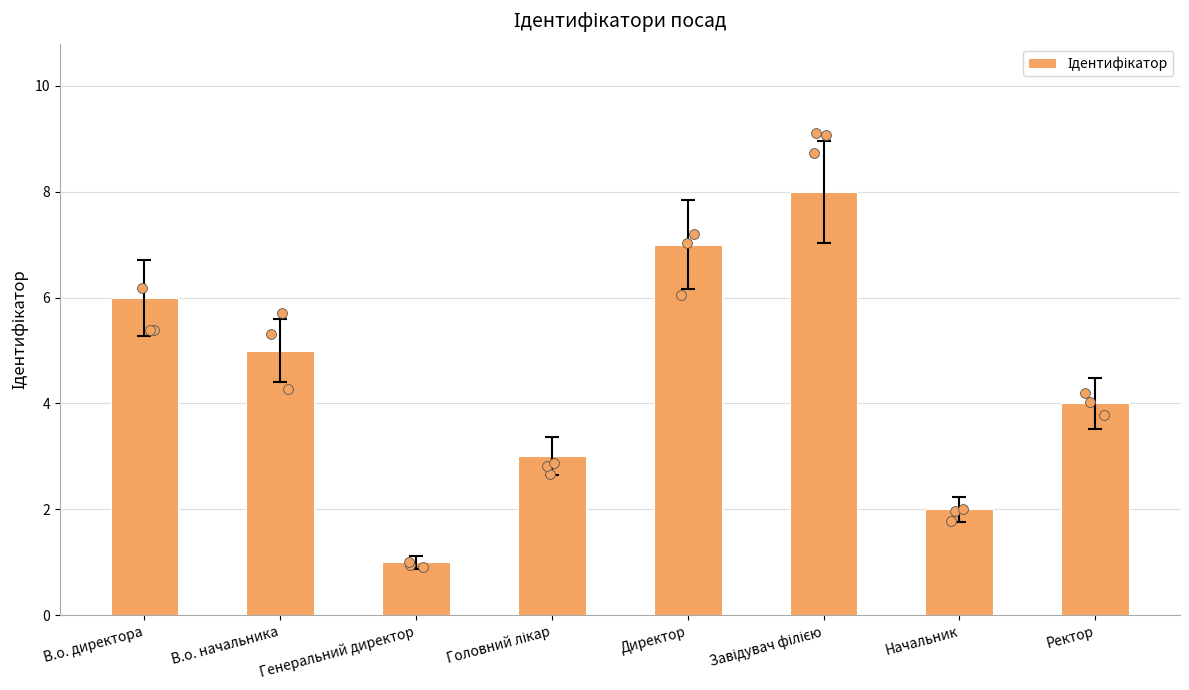

Between В.о. директора and Ректор, which is larger?

В.о. директора